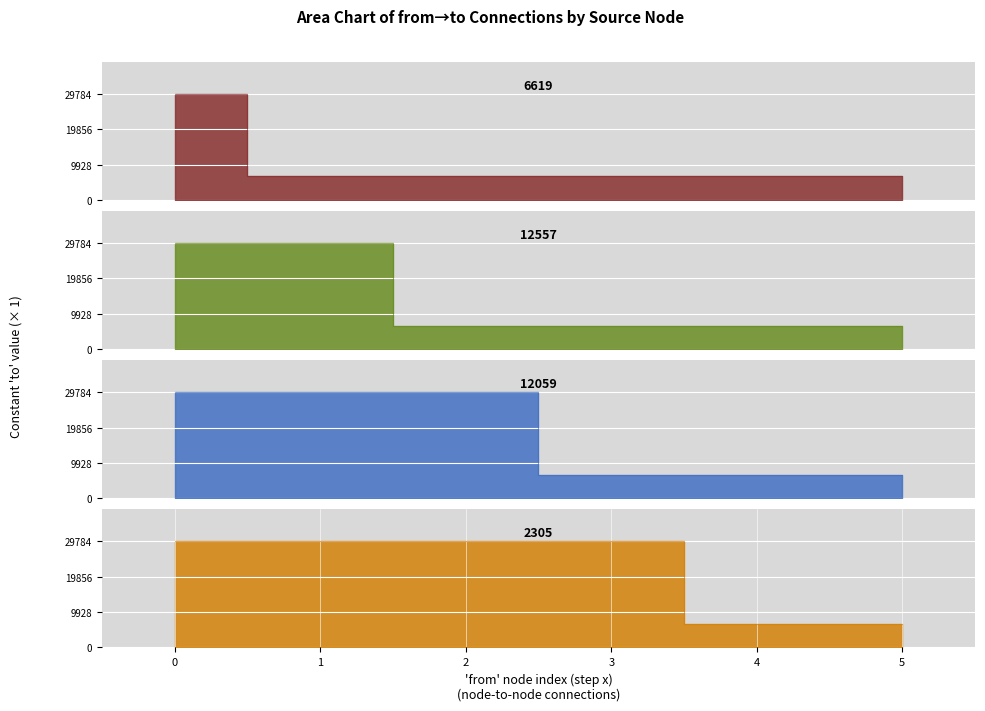

Between 2305 and 29785, which is larger?

29785